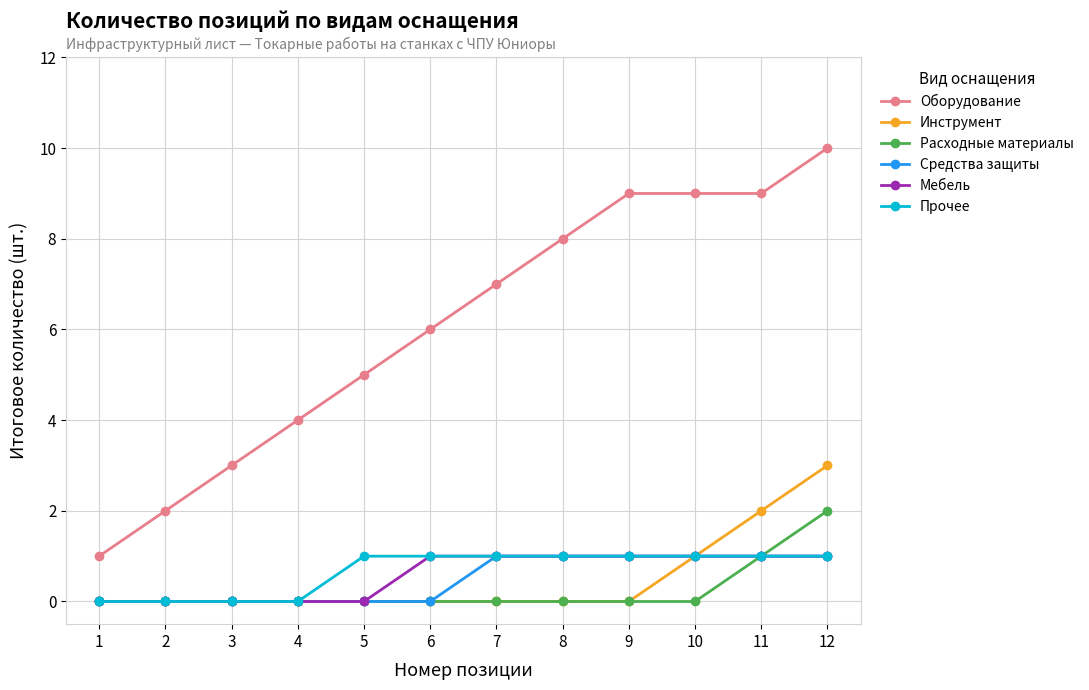

The value of Мебель at 5 is 0. True or false?

True